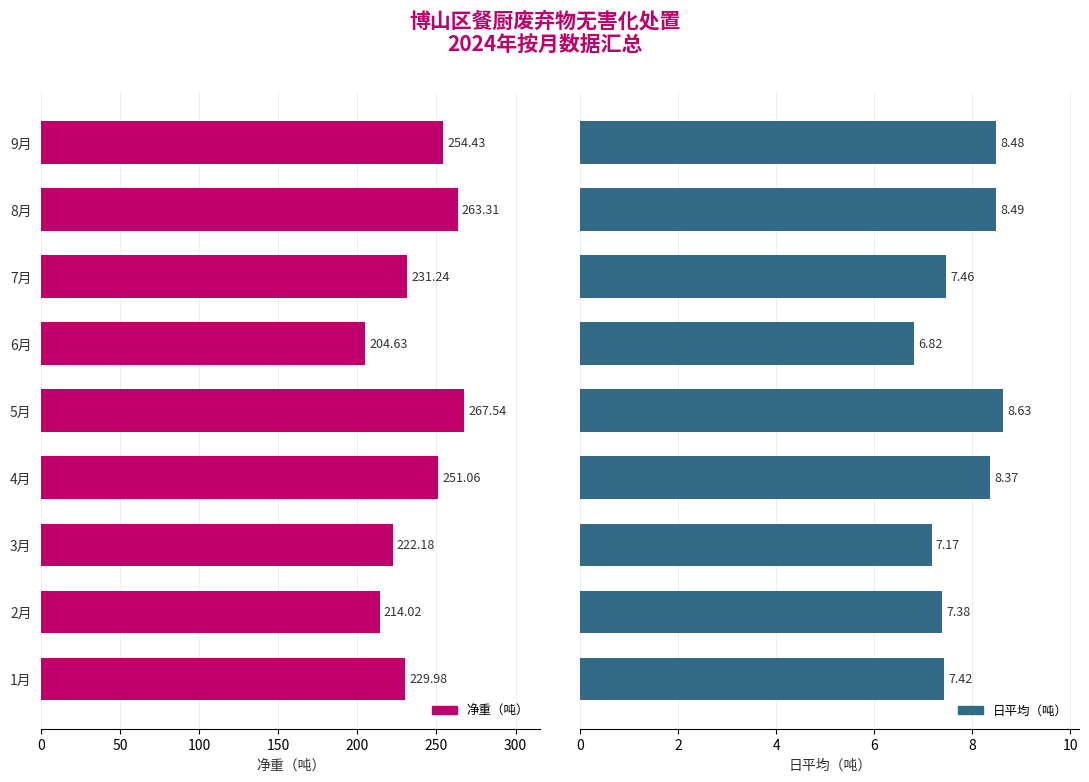

How many series are shown in this chart?

2